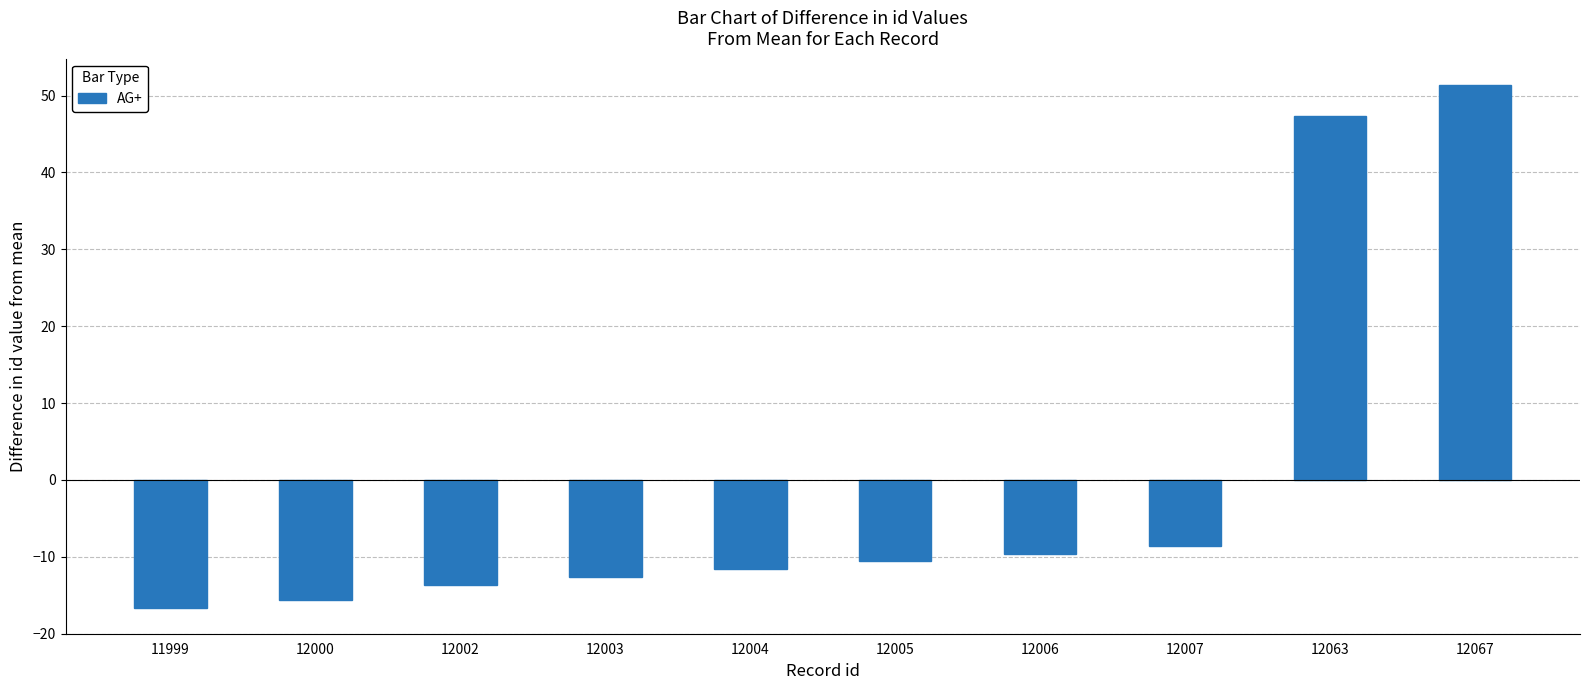

How many values are below zero?

8